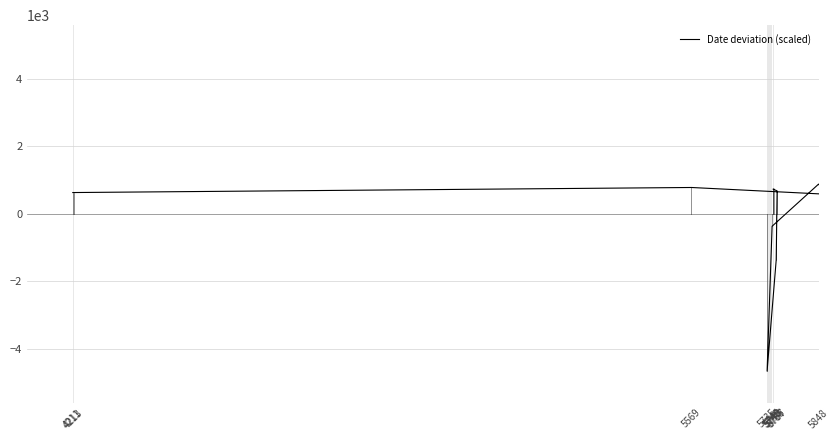

Read the value at 5755.

-1366.7